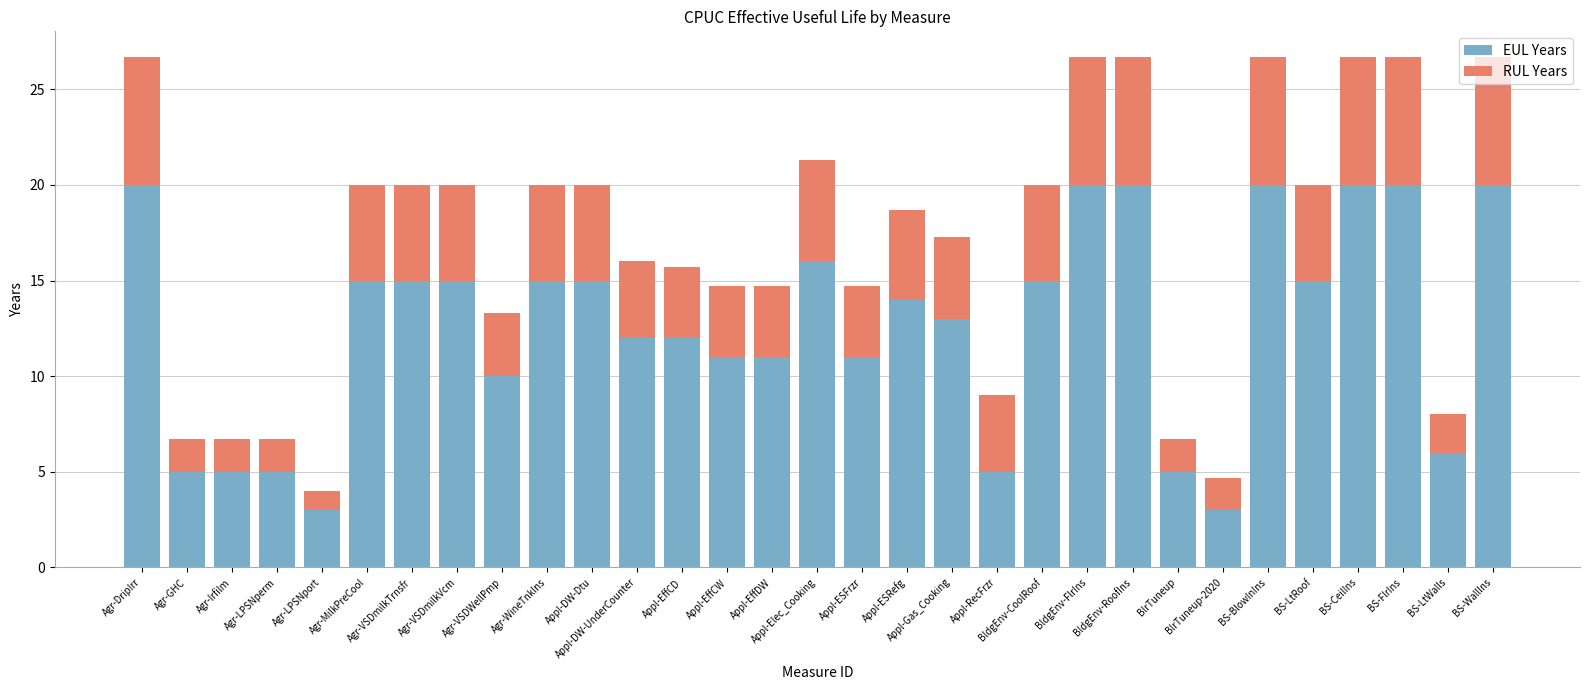

What is the average value of the EUL Years series?

12.6